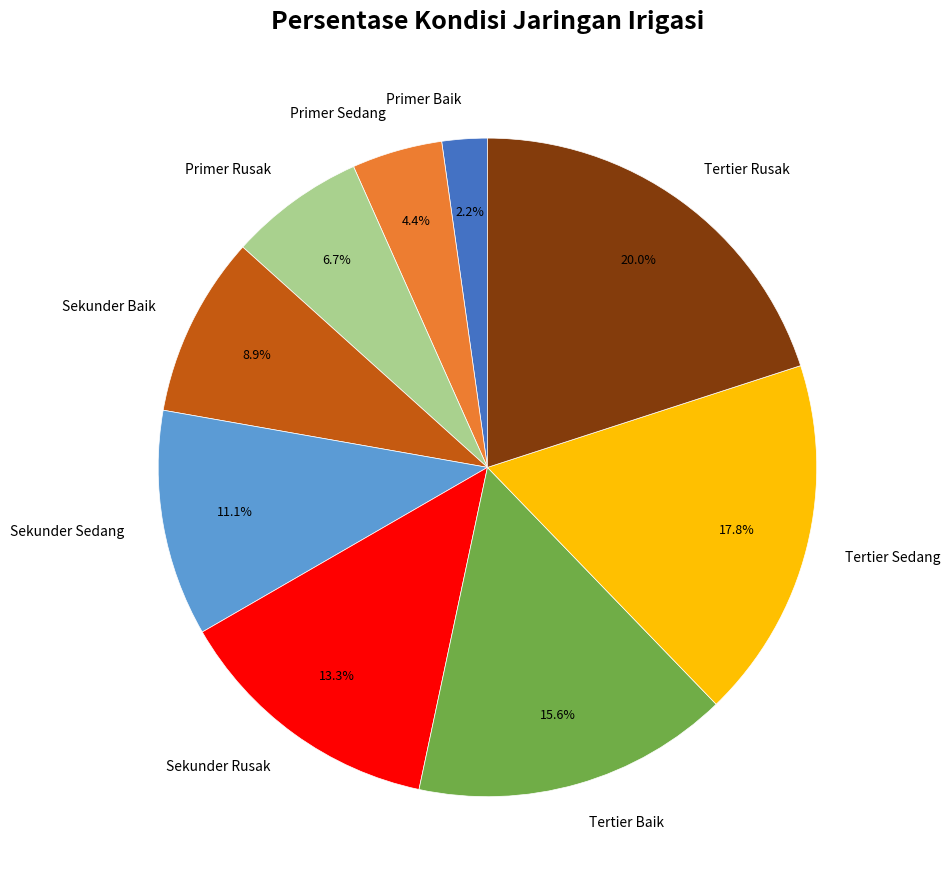

Which slice is the smallest?

Primer Baik